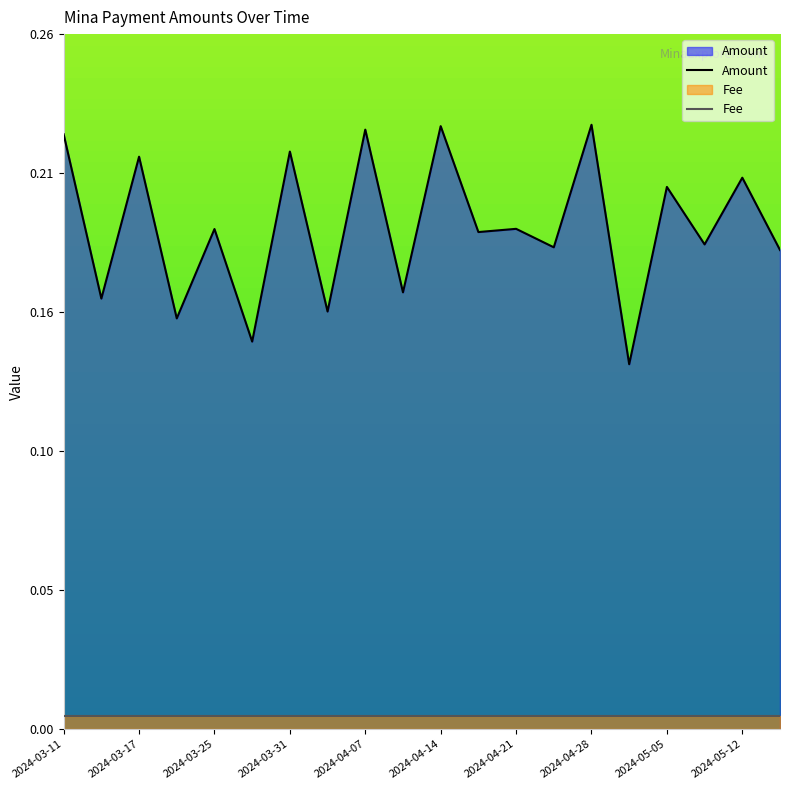

List the labels in order of value, largest first.

2024-04-28, 2024-04-14, 2024-04-07, 2024-03-11, 2024-03-31, 2024-03-17, 2024-05-12, 2024-05-05, 2024-04-21, 2024-03-25, 2024-04-17, 2024-05-08, 2024-04-24, 2024-05-15, 2024-04-10, 2024-03-14, 2024-04-03, 2024-03-20, 2024-03-27, 2024-05-01